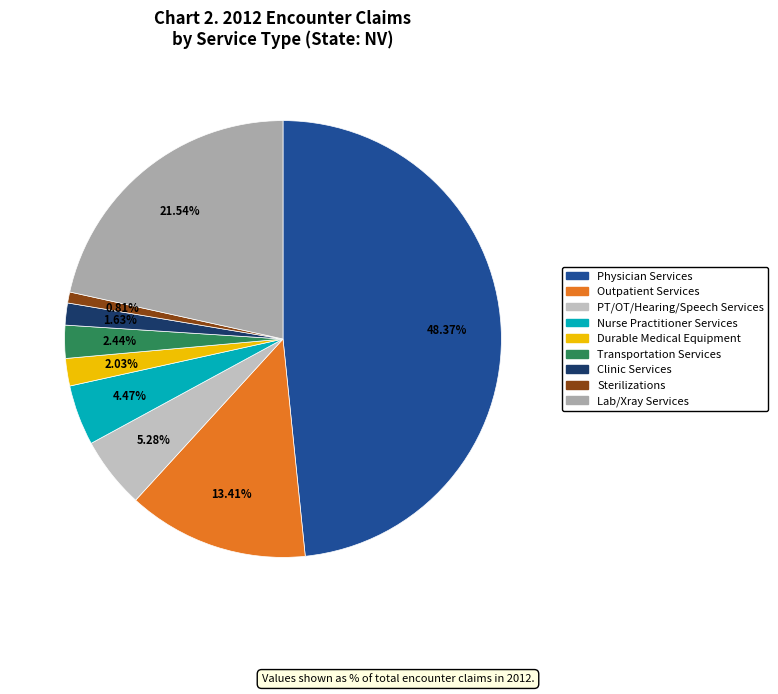

Is Physician Services the majority of the pie?

No